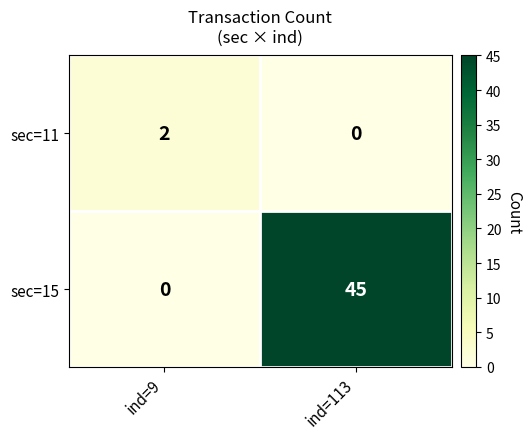

Which series has the widest spread of values?

sec=15